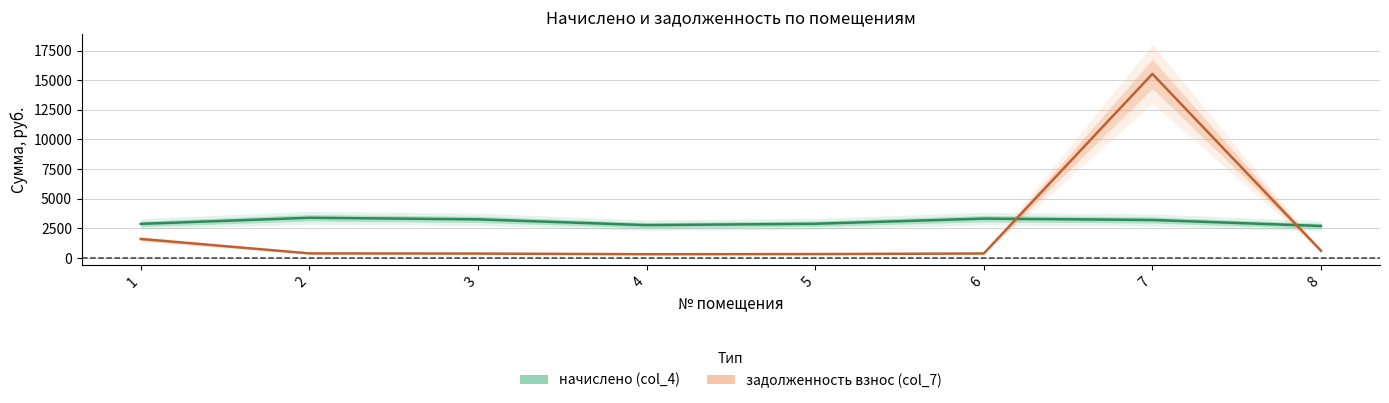

Reading left to right, transcribe all the data shown in this chart.

начислено (col_4): 2869.2	3384.4	3251.2	2762.6	2878.1	3313.3	3197.9	2691.5
задолженность взнос (col_7): 1594.0	376.1	361.2	307.0	319.8	368.1	15531.1	598.1